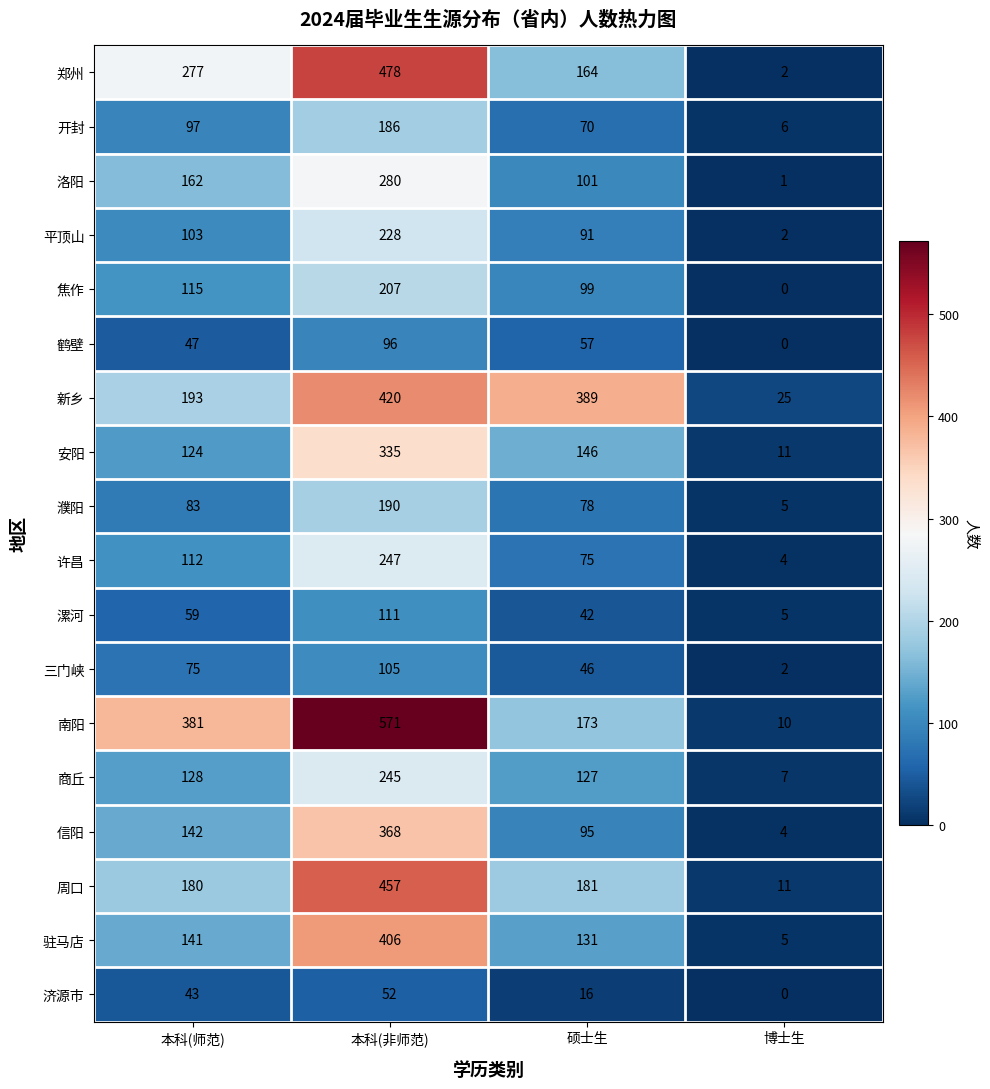

What is the total value across all series at 本科(非师范)?

4982